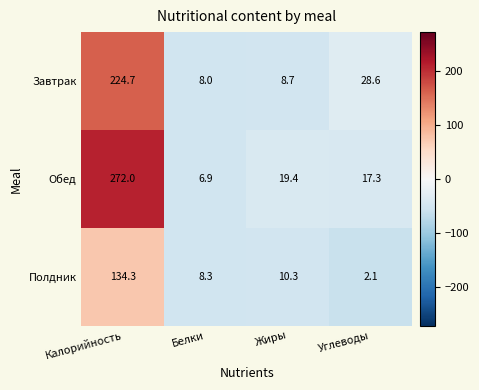

What is the average value of the Полдник series?

38.8